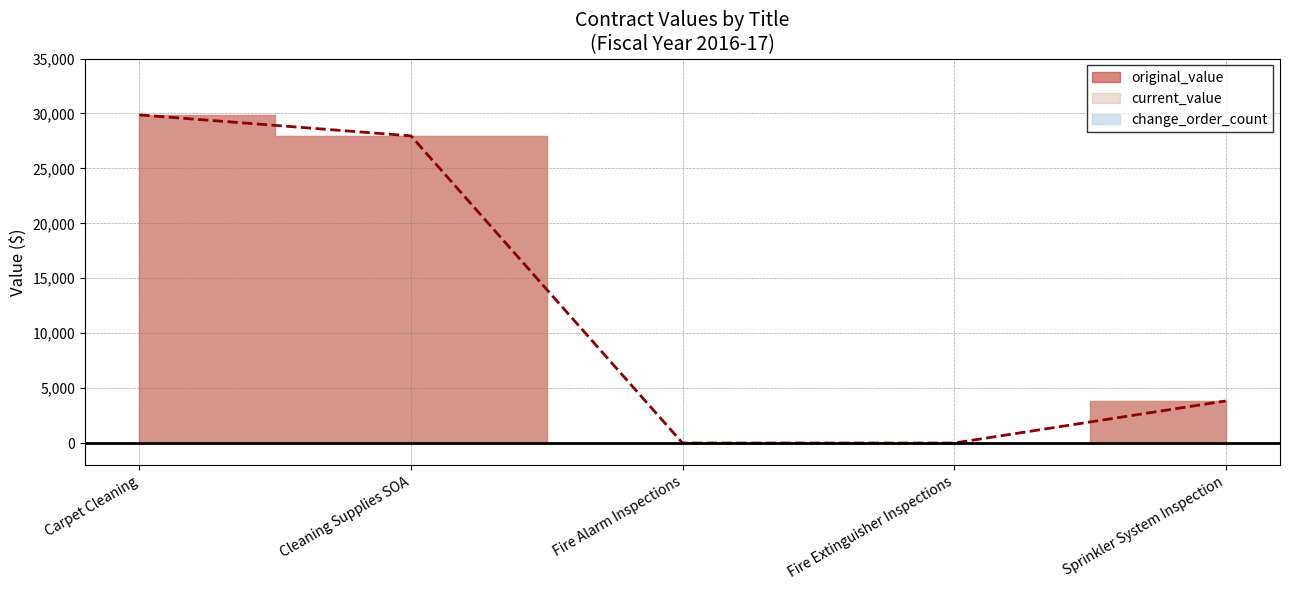

True or false: current_value and original_value cross at least once.

False